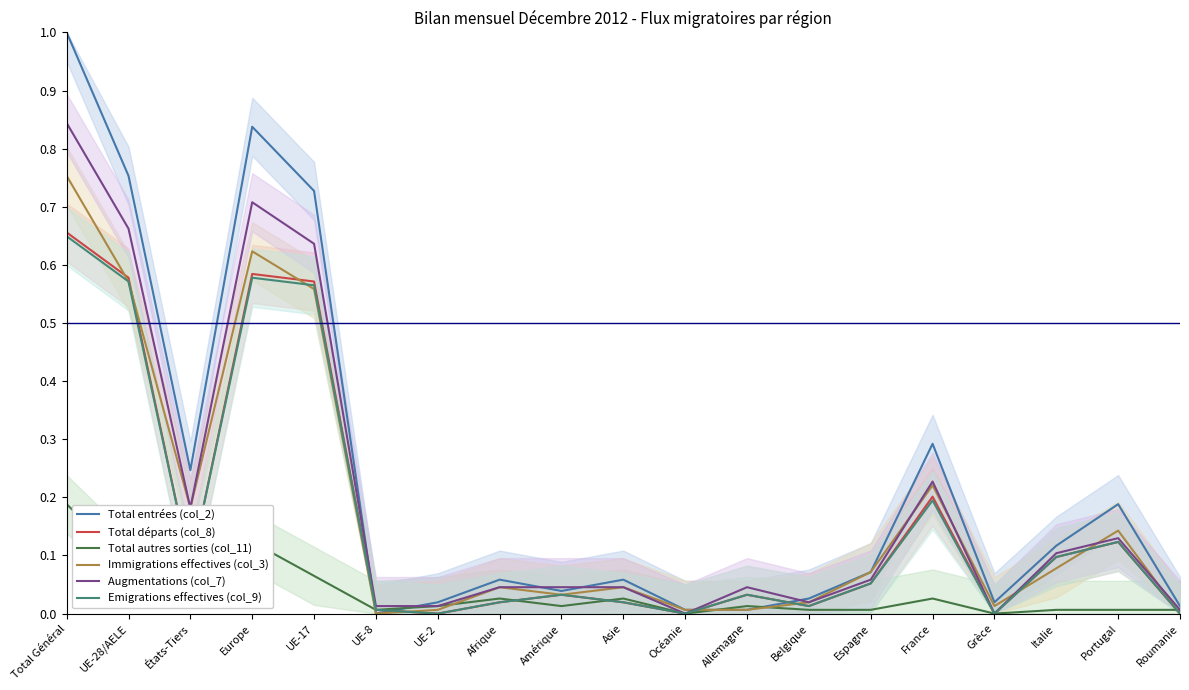

What is the value of the Total entrées (col_2) point at the 17th from the left?

0.1